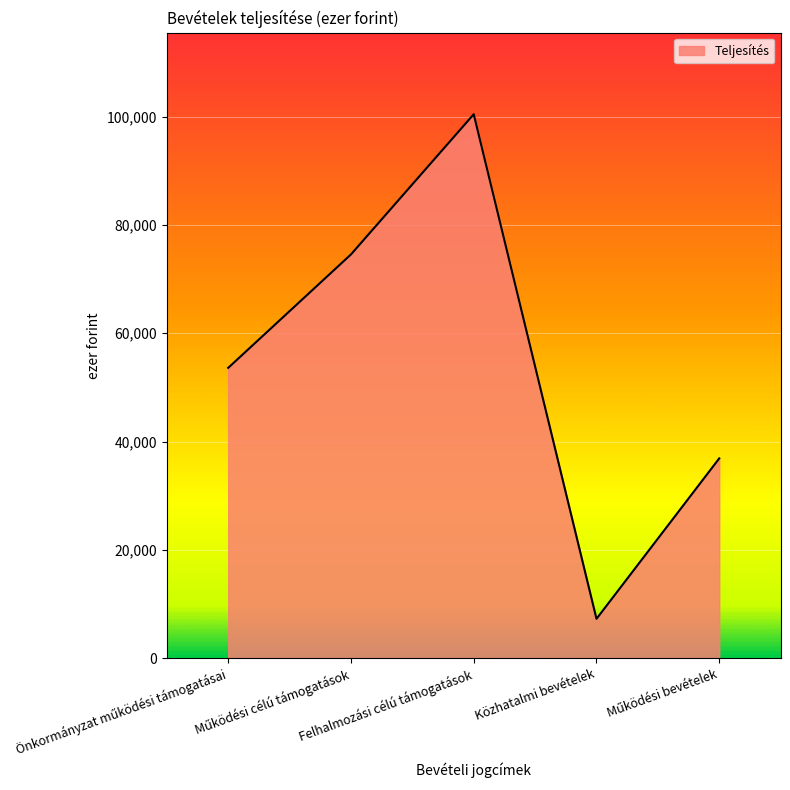

What is the difference between the maximum and minimum values?

93171